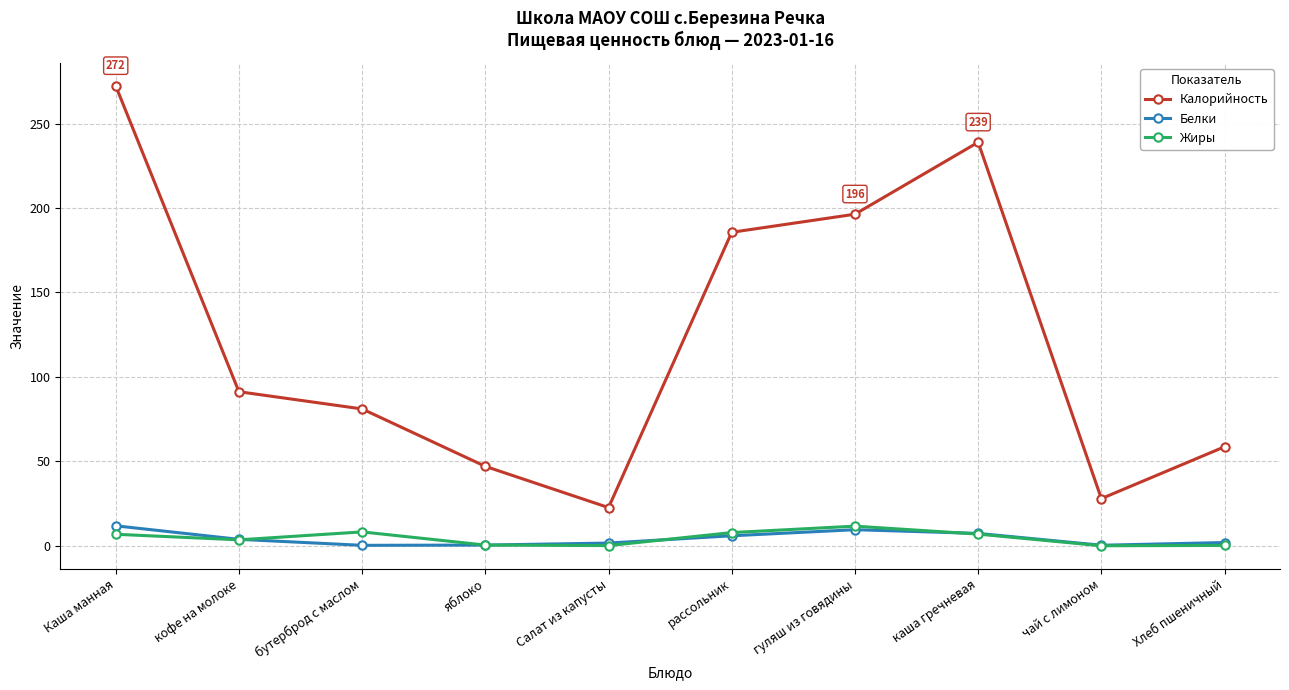

What are all the series names shown in the legend?

Калорийность, Белки, Жиры